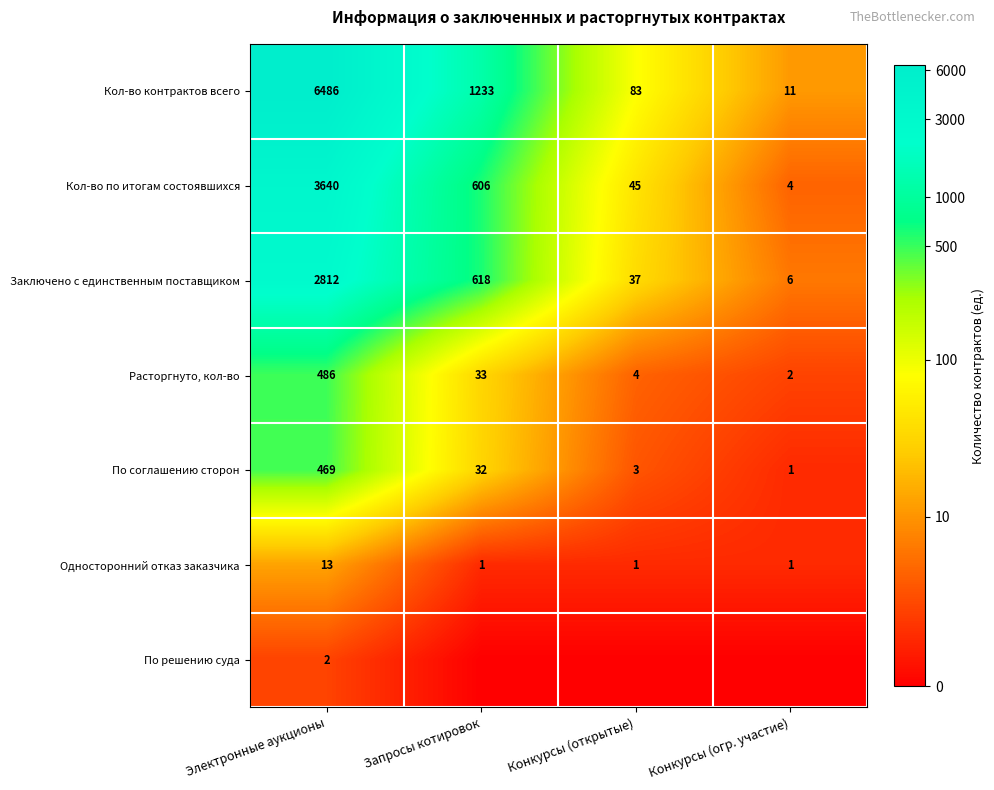

At which label does Кол-во контрактов всего reach its minimum?

Конкурсы (огр. участие)